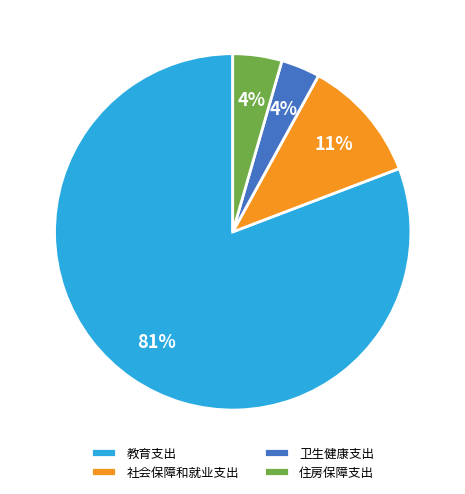

How many slices are in this pie chart?

4